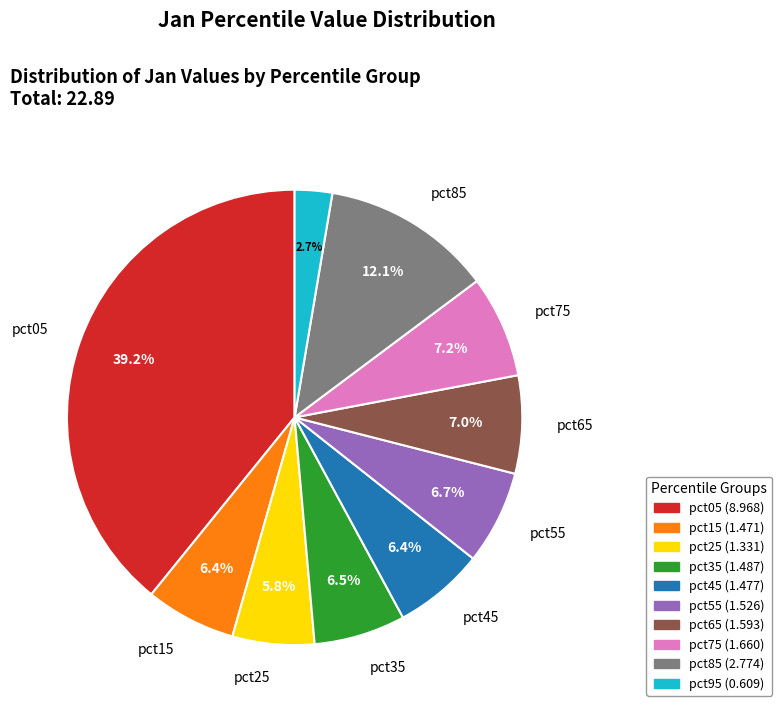

Is there any slice that represents more than half of the pie?

No